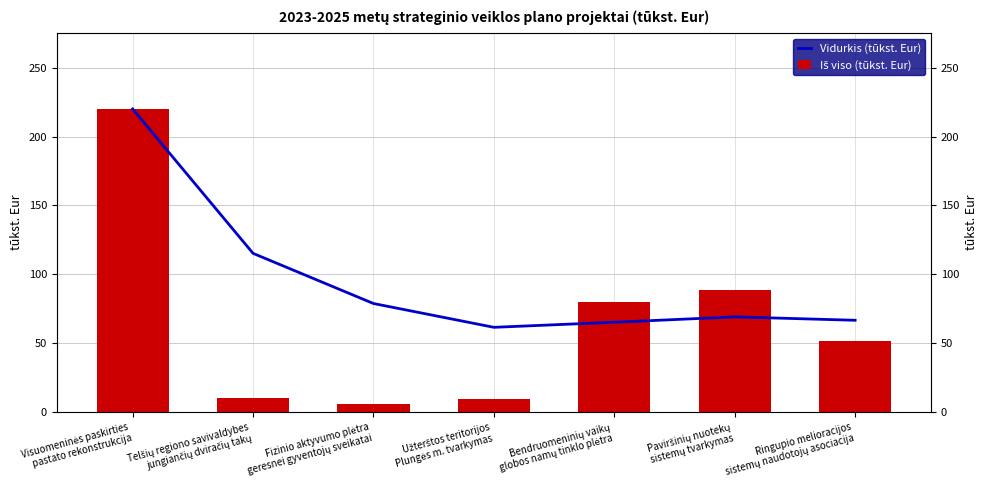

Reading left to right, what are all the values shown in this chart?

Vidurkis (tūkst. Eur): Visuomeninės paskirties
pastato rekonstrukcija=220.0	Telšių regiono savivaldybes
jungiančių dviračių takų=115.2	Fizinio aktyvumo plėtra
geresnei gyventojų sveikatai=78.9	Užterštos teritorijos
Plungės m. tvarkymas=61.6	Bendruomeninių vaikų
globos namų tinklo plėtra=65.3	Paviršinių nuotekų
sistemų tvarkymas=69.2	Ringupio melioracijos
sistemų naudotojų asociacija=66.7
Iš viso (tūkst. Eur): Visuomeninės paskirties
pastato rekonstrukcija=220.0	Telšių regiono savivaldybes
jungiančių dviračių takų=10.5	Fizinio aktyvumo plėtra
geresnei gyventojų sveikatai=6.1	Užterštos teritorijos
Plungės m. tvarkymas=9.8	Bendruomeninių vaikų
globos namų tinklo plėtra=80.0	Paviršinių nuotekų
sistemų tvarkymas=88.6	Ringupio melioracijos
sistemų naudotojų asociacija=52.0